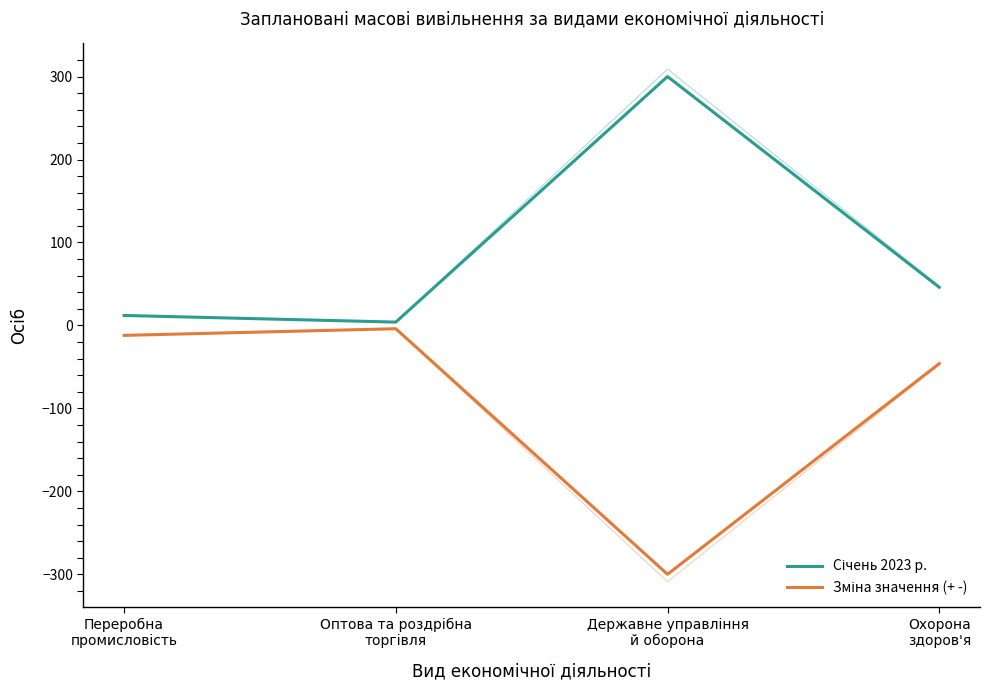

Which series has the largest range (max minus min)?

Січень 2023 р.